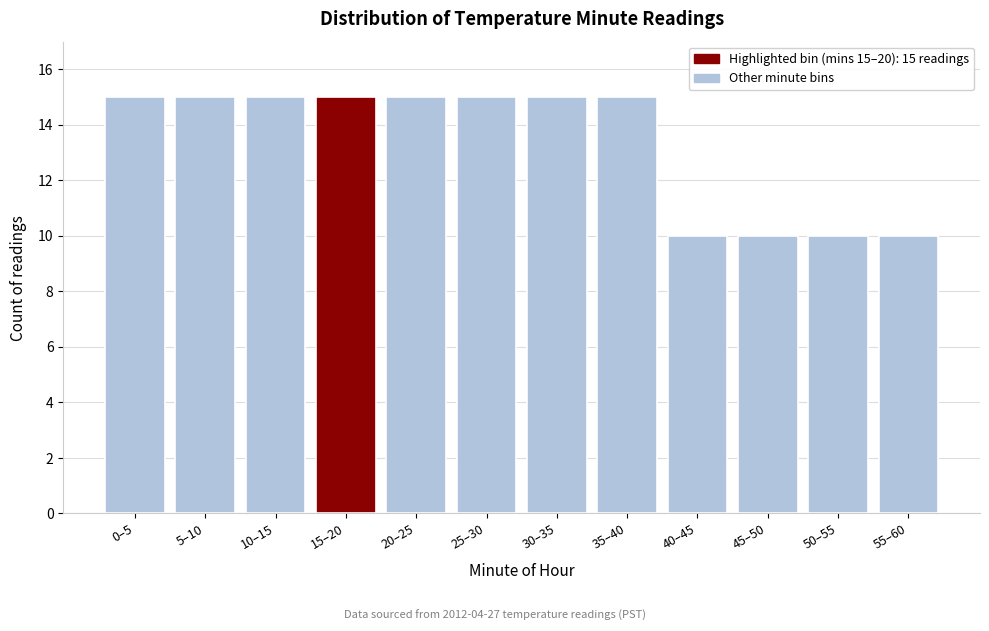

Reading left to right, transcribe all the data shown in this chart.

15	15	15	15	15	15	15	15	10	10	10	10